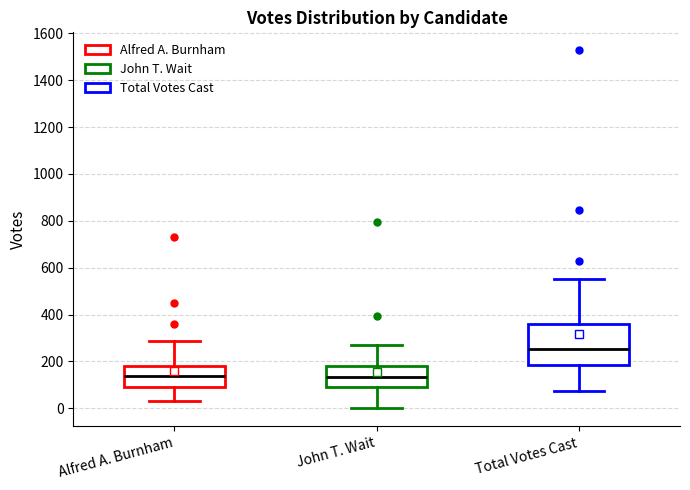

Reading left to right, read every box against the y-axis: the position of its median line, the range the box covers, and the ends of its whiskers. The values are not printed on the chart, so give them approximately, as read against the axis.

Alfred A. Burnham: median 140, box 100 to 180, whiskers 40 to 280
John T. Wait: median 140, box 100 to 180, whiskers 0 to 280
Total Votes Cast: median 260, box 180 to 360, whiskers 80 to 560